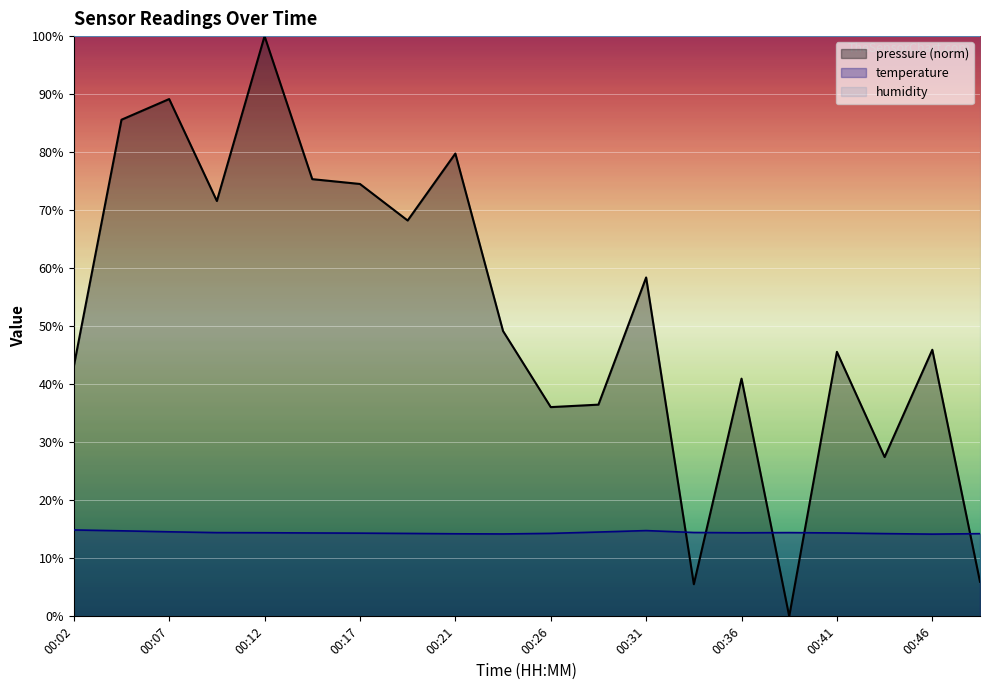

What are all the series names shown in the legend?

pressure (norm), temperature, humidity